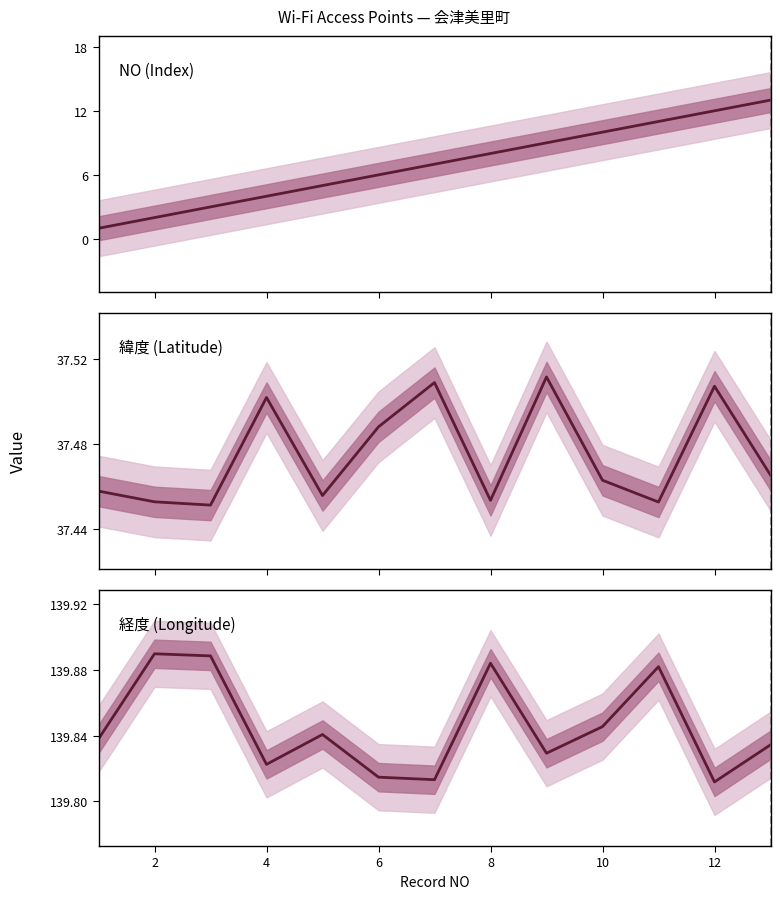

Count the 緯度 (Latitude) values in the range 37 to 38.

13